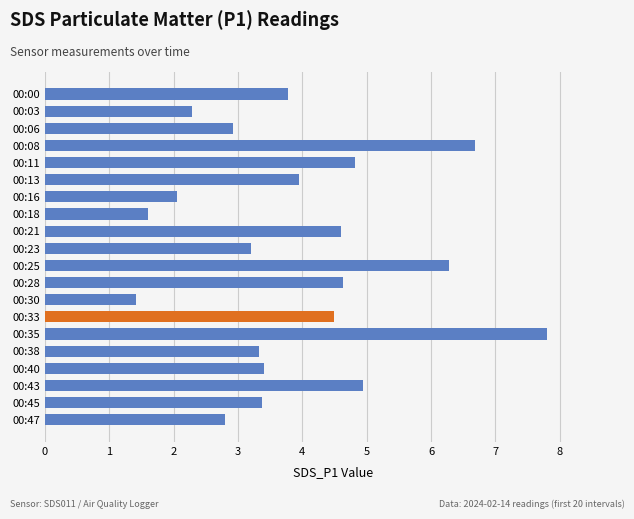

The value at 00:08 is 9.7. True or false?

False